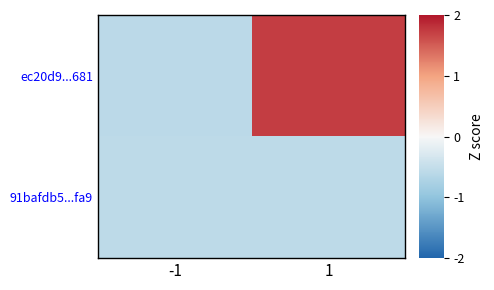

Reading right to left, what are all the values shown in this chart?

ec20d9...681: 1=1.7	-1=-0.6
91bafdb5...fa9: 1=-0.6	-1=-0.6